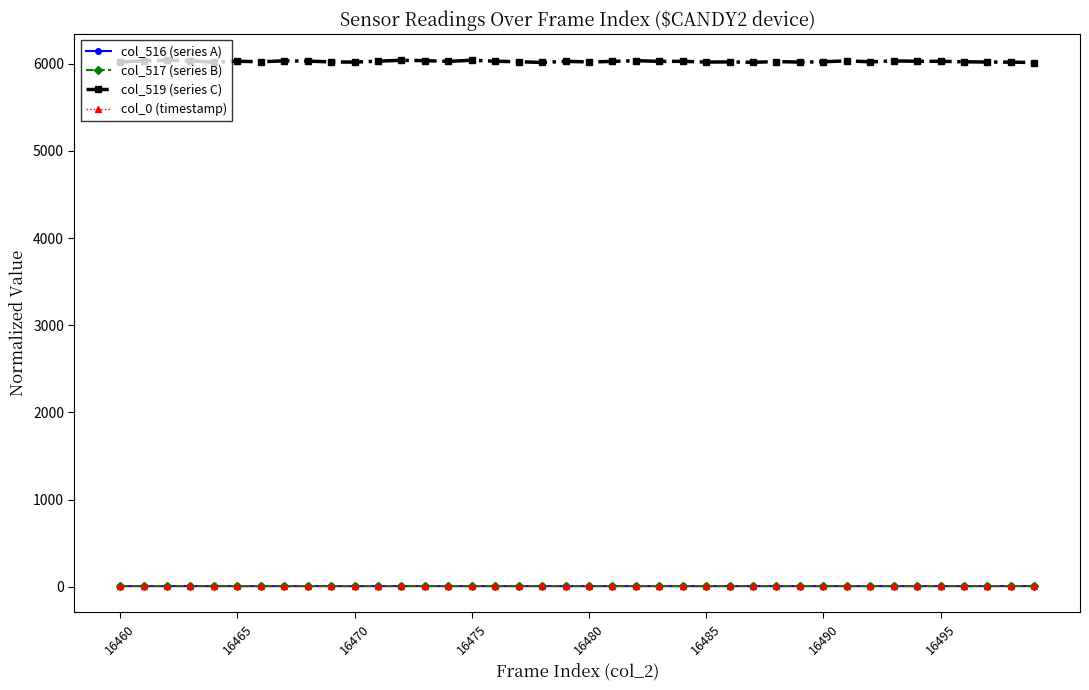

What is the value of the col_519 (series C) point at the 23rd from the left?

6035.5